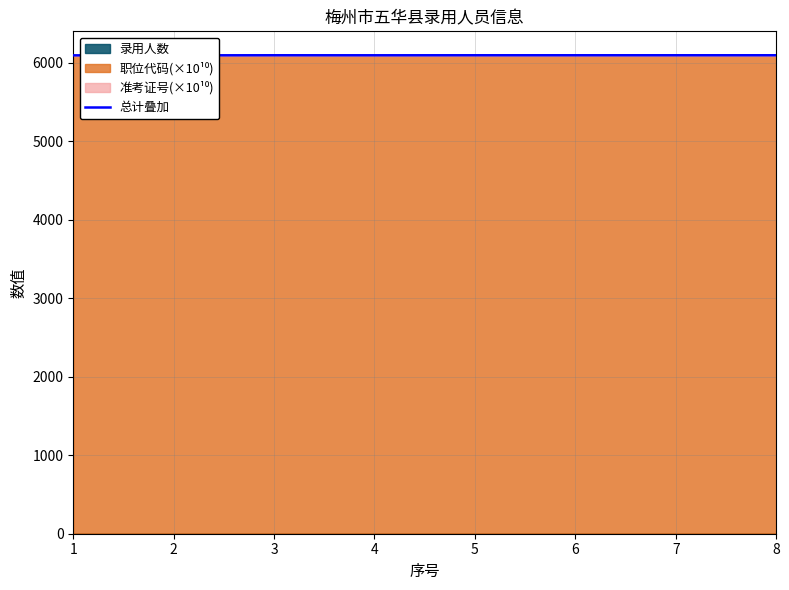

How many interior local valleys (lower than both neighbors) does the data have?

2